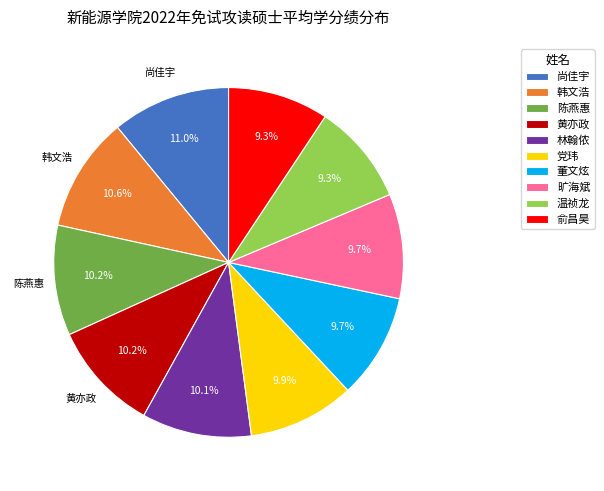

How many slices are in this pie chart?

10